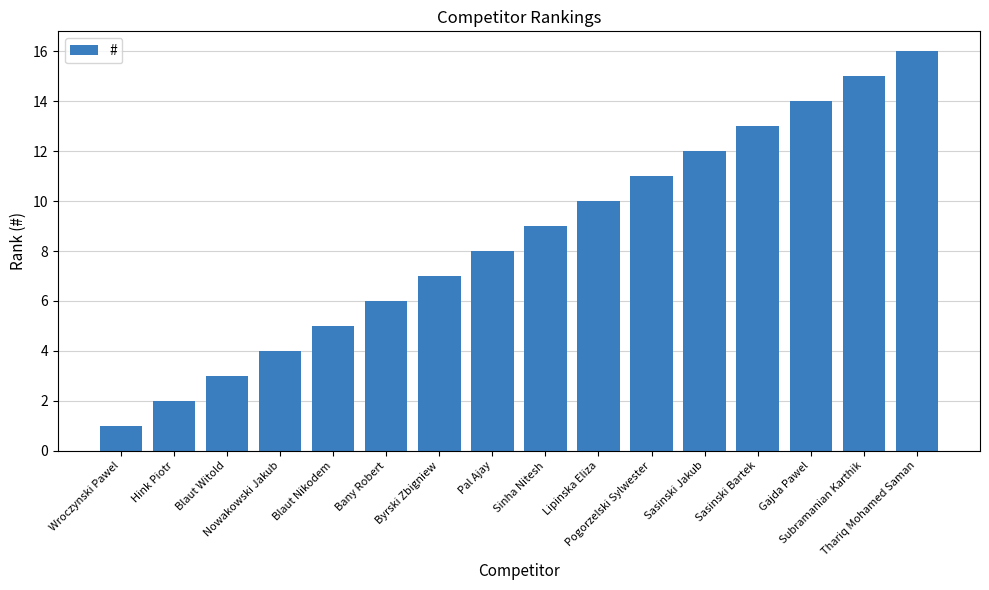

What is the difference between the values at Sinha Nitesh and Subramanian Karthik?

6